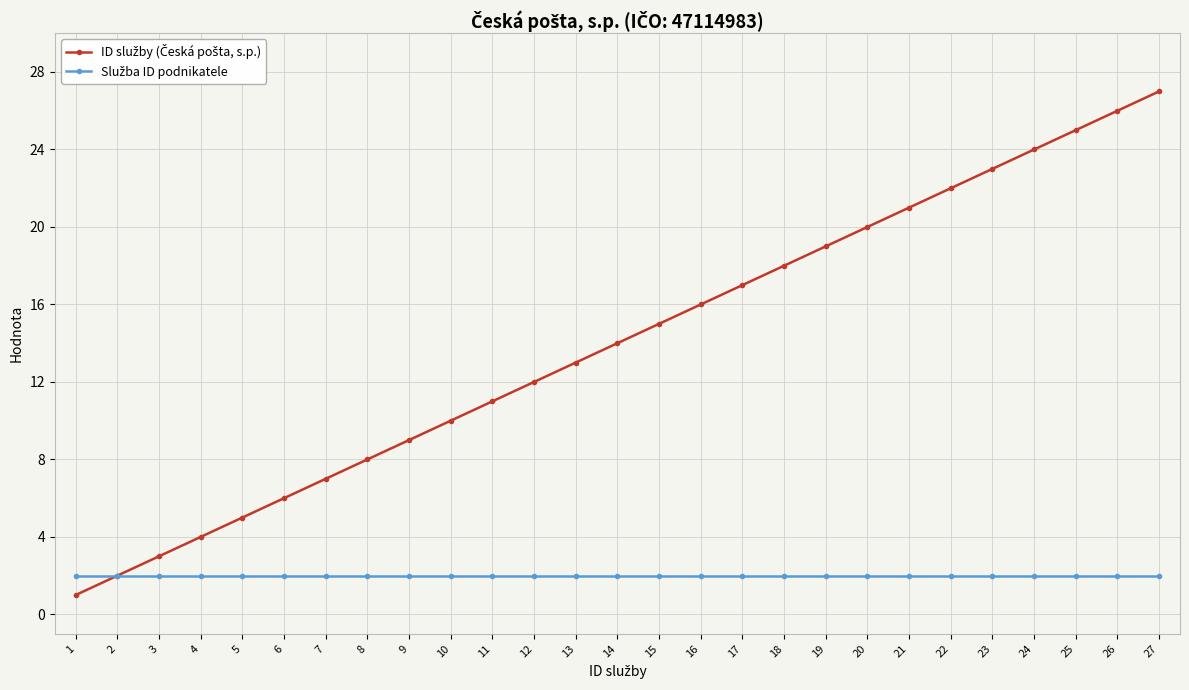

What is the maximum value shown in the chart?

27